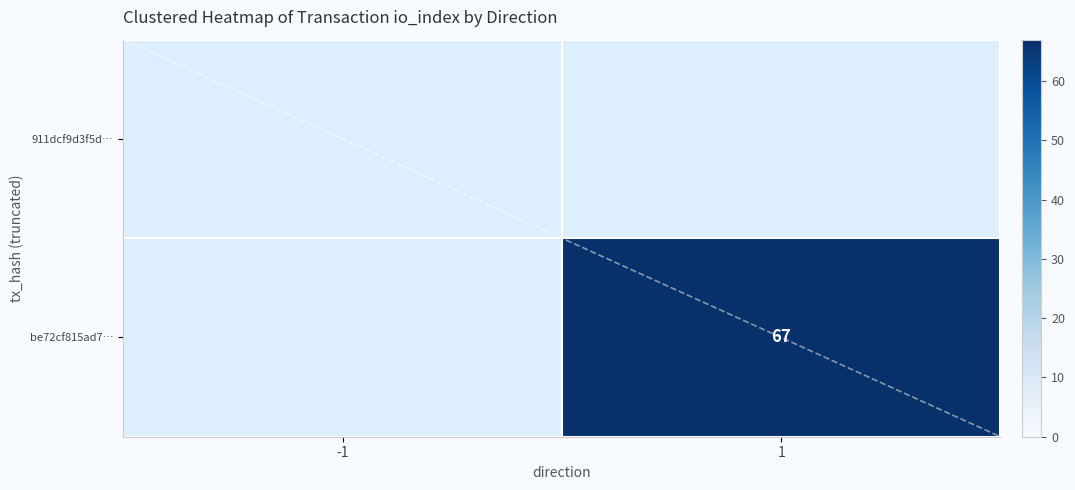

Which category has the lowest value across all series?

1